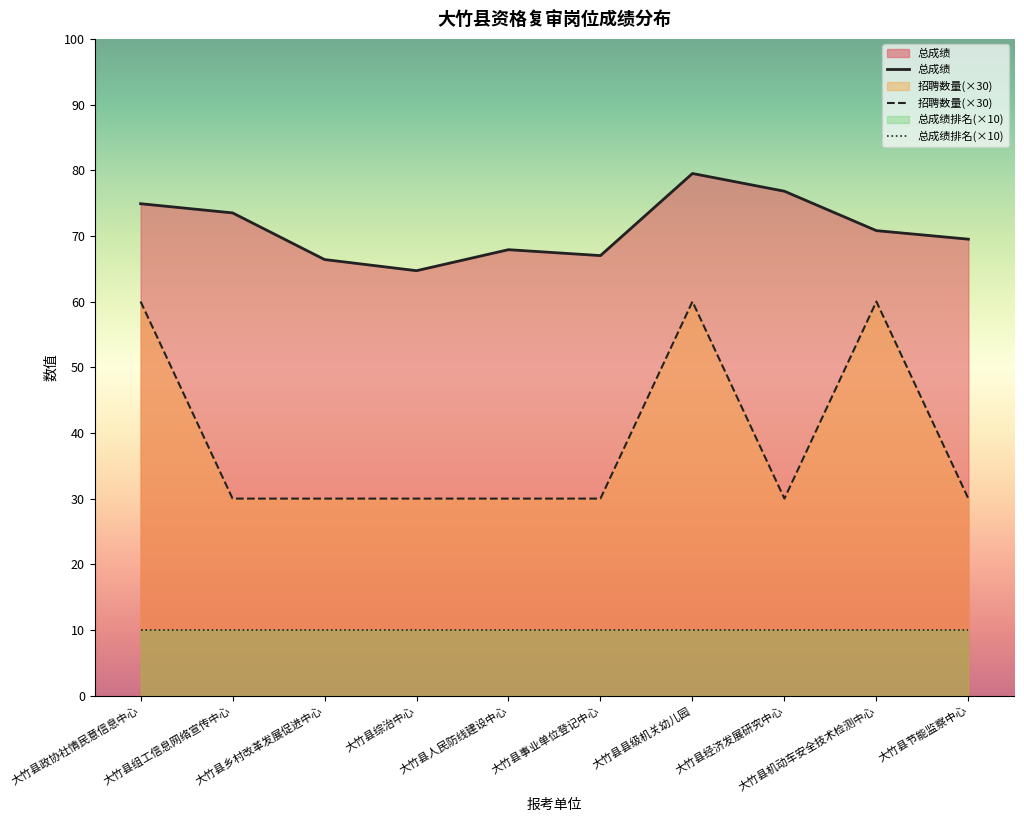

Is the value of 招聘数量(×30) at 大竹县政协社情民意信息中心 greater than the value of 总成绩 at 大竹县机动车安全技术检测中心?

No